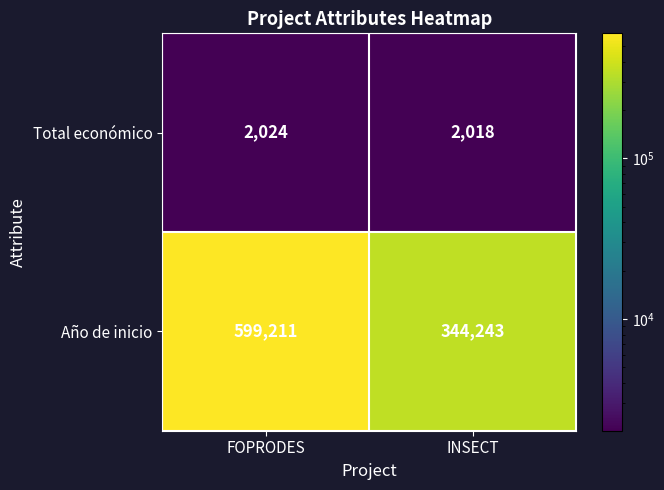

Which series has the largest range (max minus min)?

Año de inicio